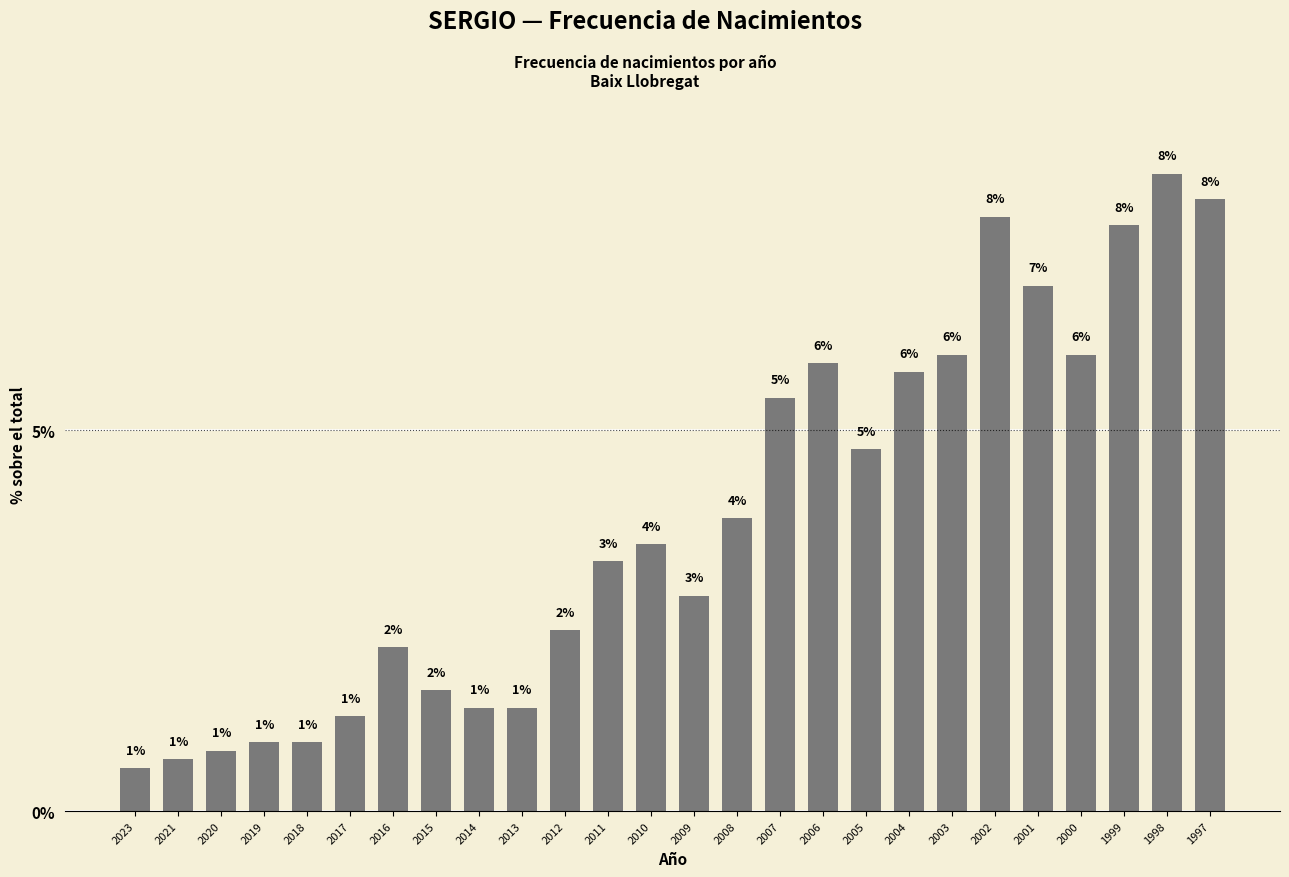

Does the chart contain any negative values?

No